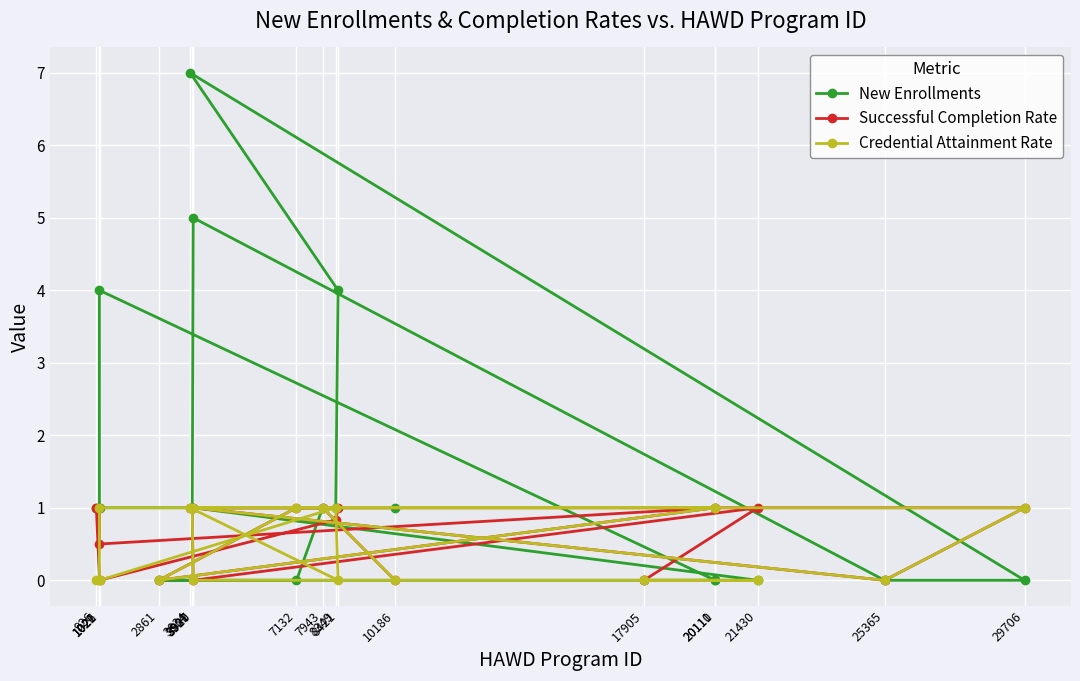

Which has a higher value, 1026 or 8421?

8421